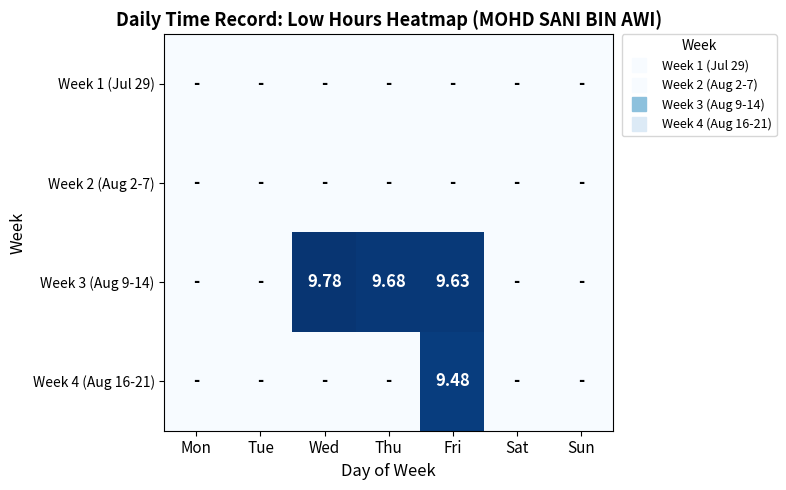

The Week 3 (Aug 9-14) series shows 5.6 at Sun. True or false?

False